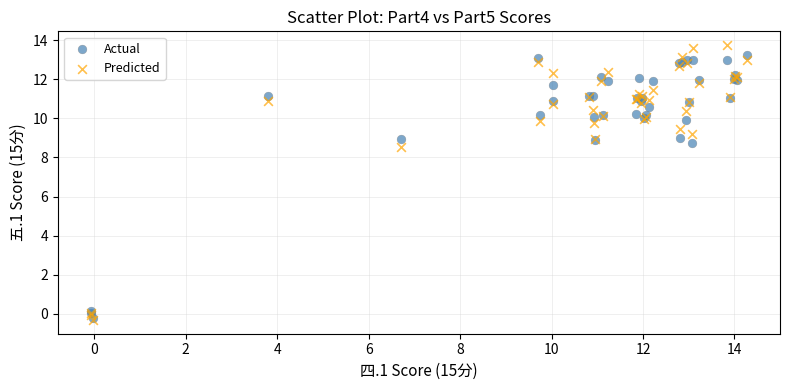

Across all series, what Y value is closest to 6?

8.5